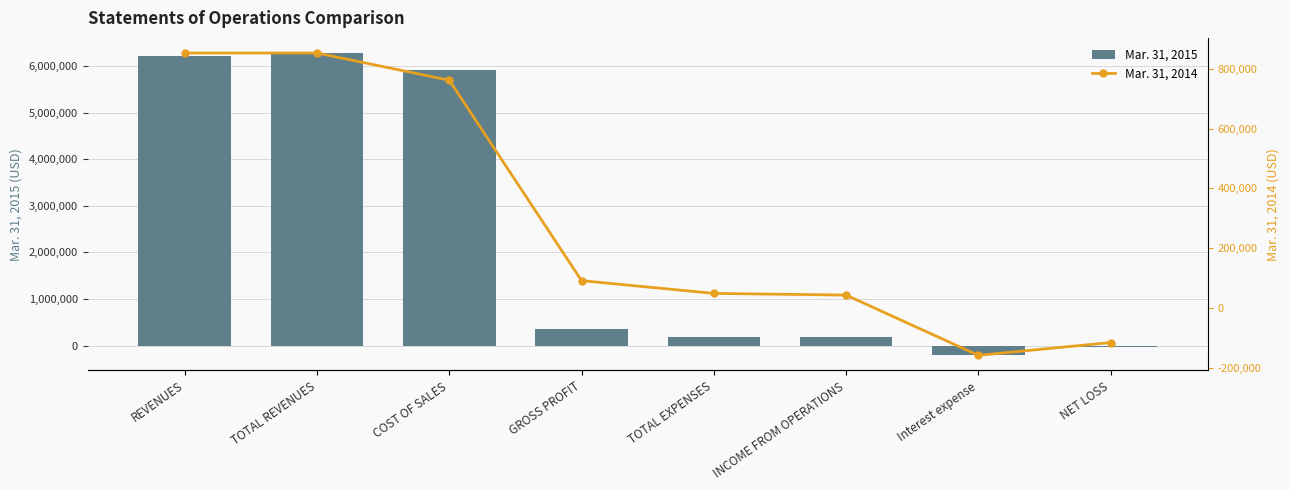

Which label corresponds to the largest value in the chart?

TOTAL REVENUES